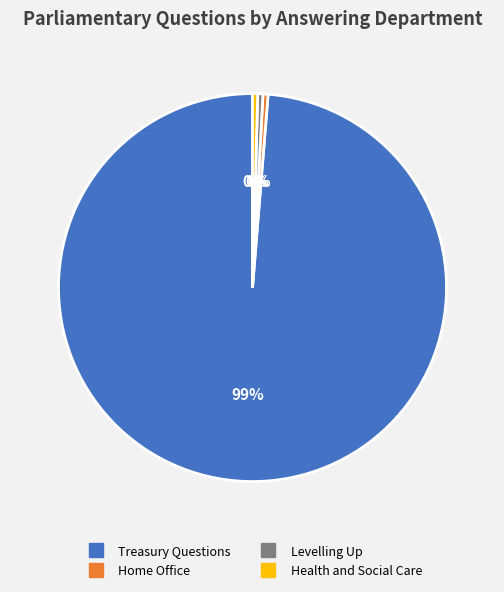

Is there a majority slice in this chart?

Yes